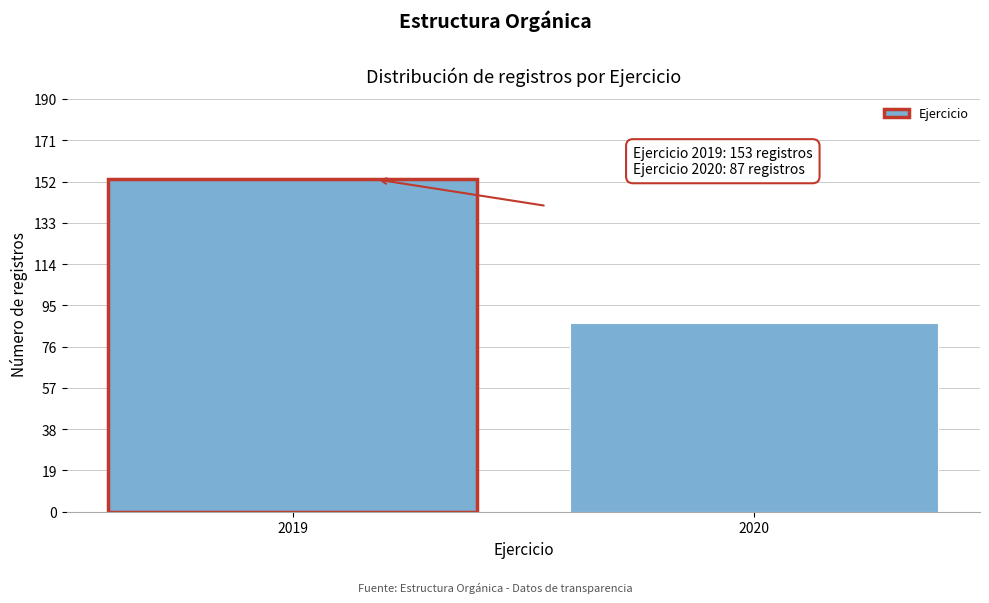

Reading left to right, list all the values displayed in this chart.

153	87